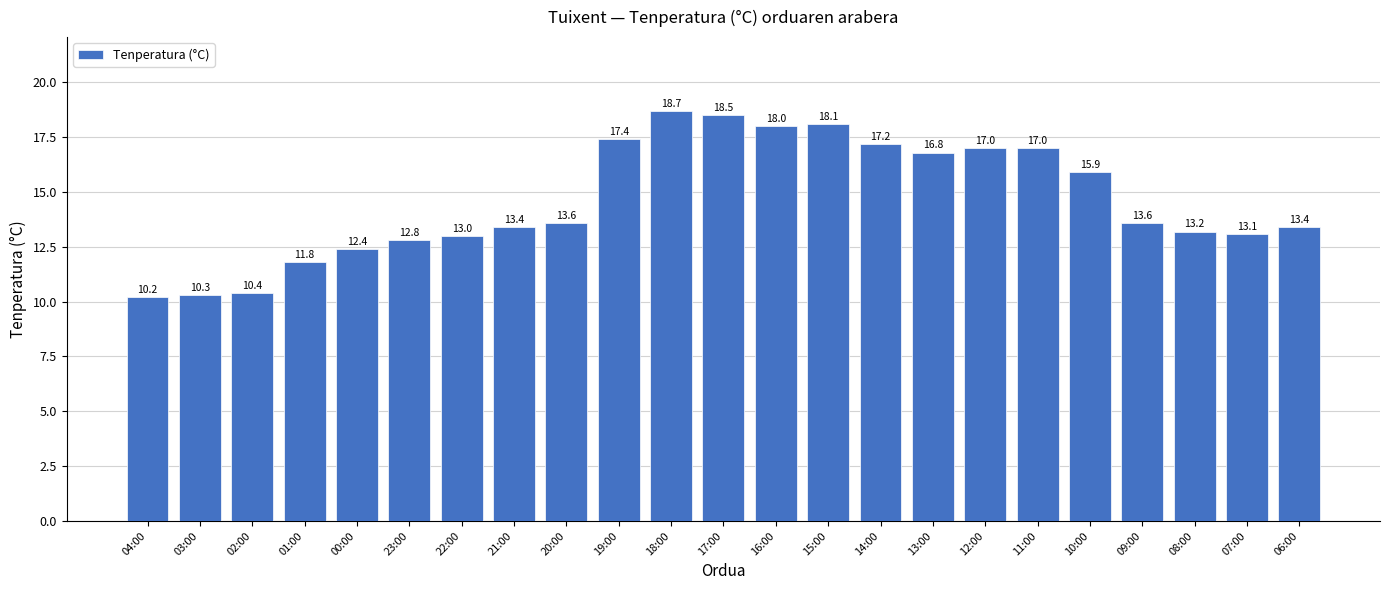

Which category has the lowest value across all series?

04:00